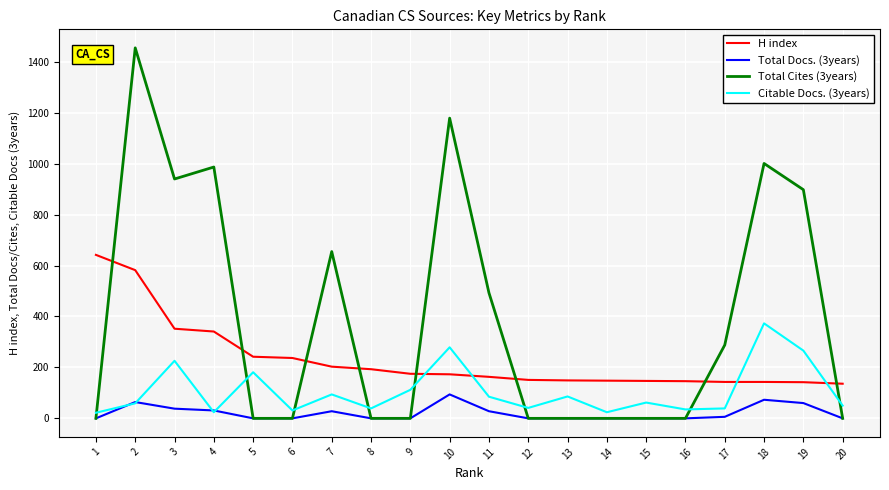

At which label is Citable Docs. (3years) closest to 197?

5